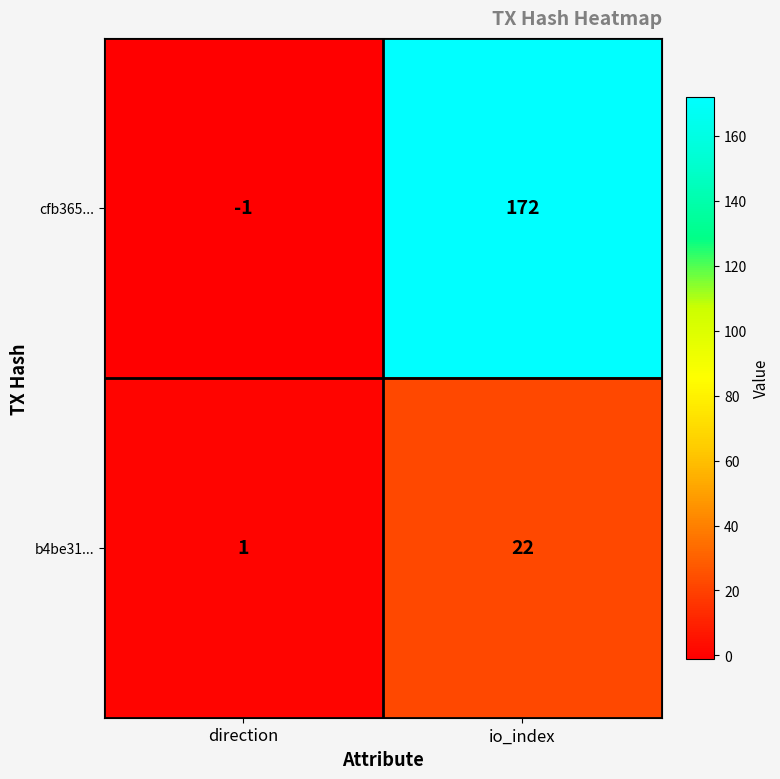

Which series has the widest spread of values?

cfb365...